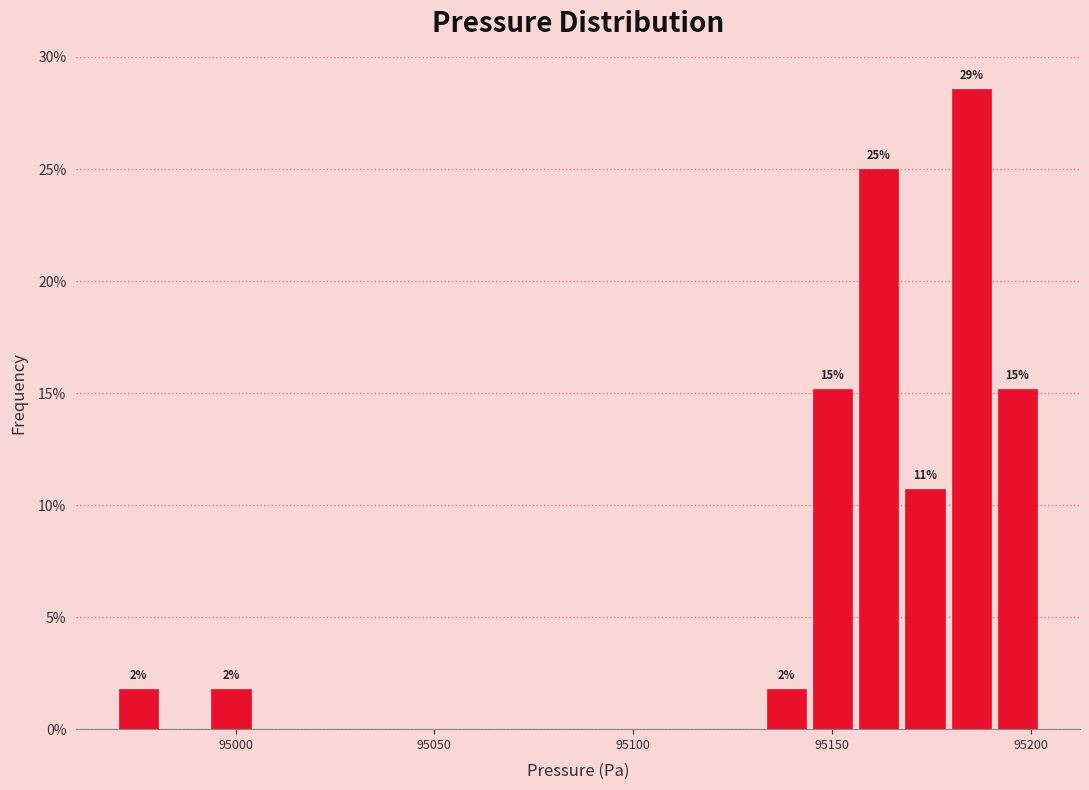

Read against the x-axis, roughly where is the centre of the tallest bar?

95185